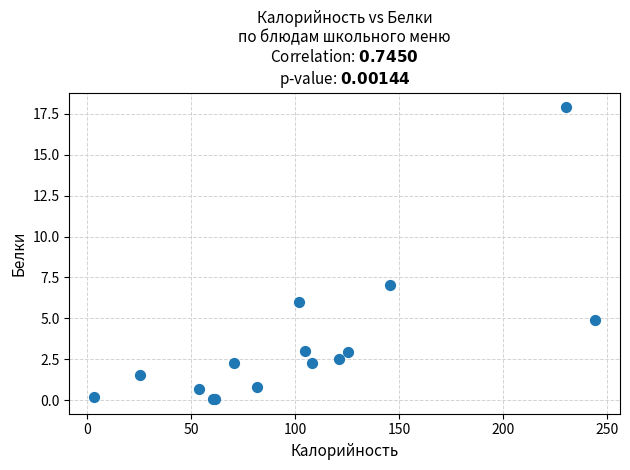

What Y value in the scatter plot is closest to 8?

7.0